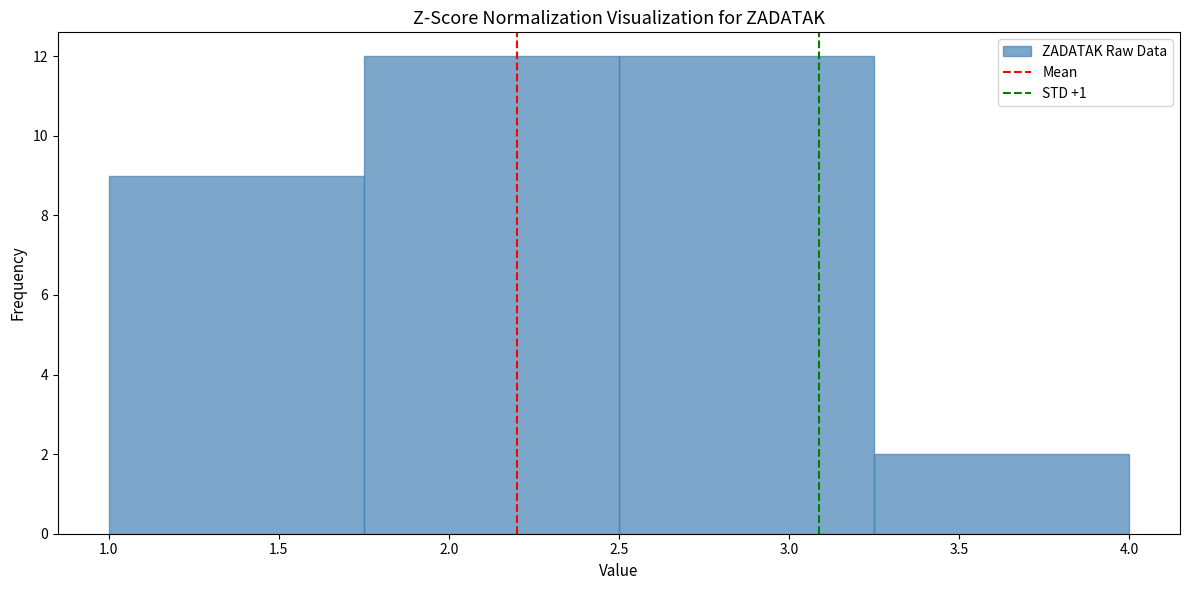

Reading left to right, transcribe this chart: for each bar, give the range it covers on the x-axis and its height. The values are not printed on the chart, so give them approximately, as read against the axis.

1.00 to 1.75: 9
1.75 to 2.50: 12
2.50 to 3.25: 12
3.25 to 4.00: 2